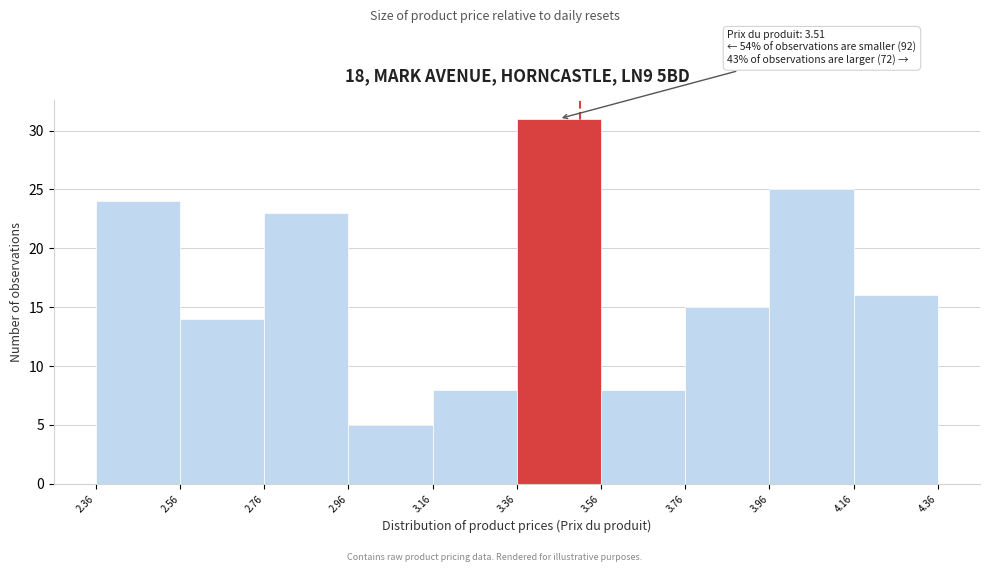

Over which range of the x-axis is the bar tallest?

3.36 to 3.56